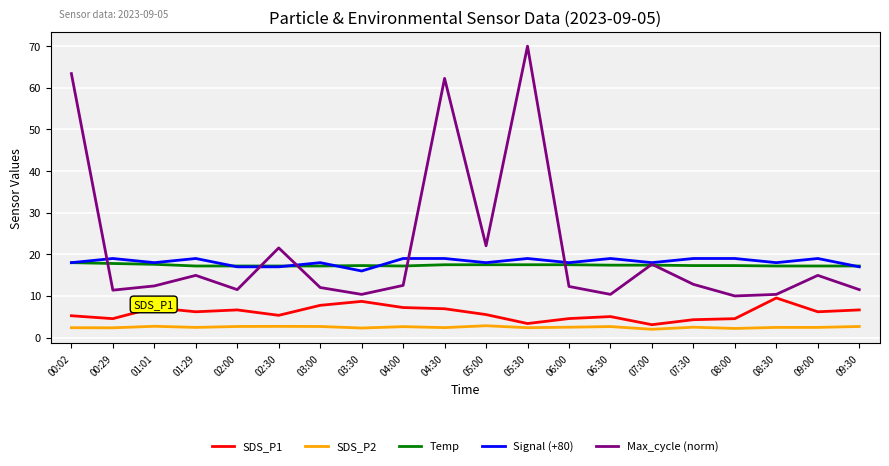

True or false: SDS_P2 and Temp cross at least once.

False